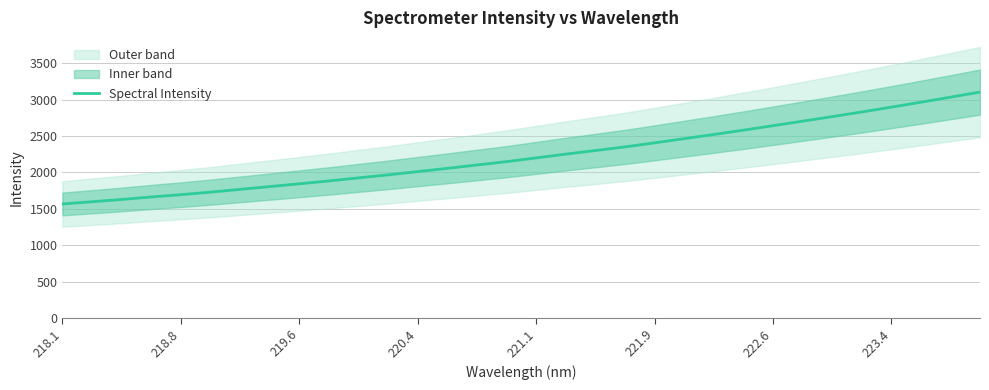

True or false: Spectral Intensity has a value of 2198.2 at 221.1.

True